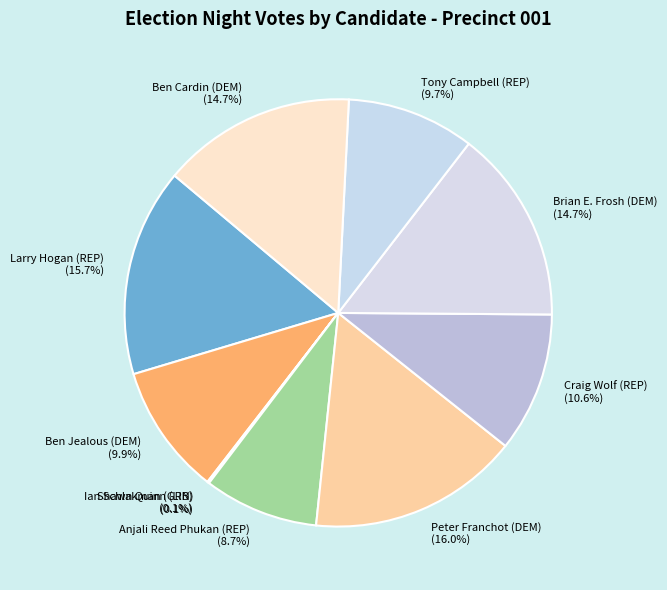

What percentage do Peter Franchot (DEM) and Brian E. Frosh (DEM) together represent?

30.6%